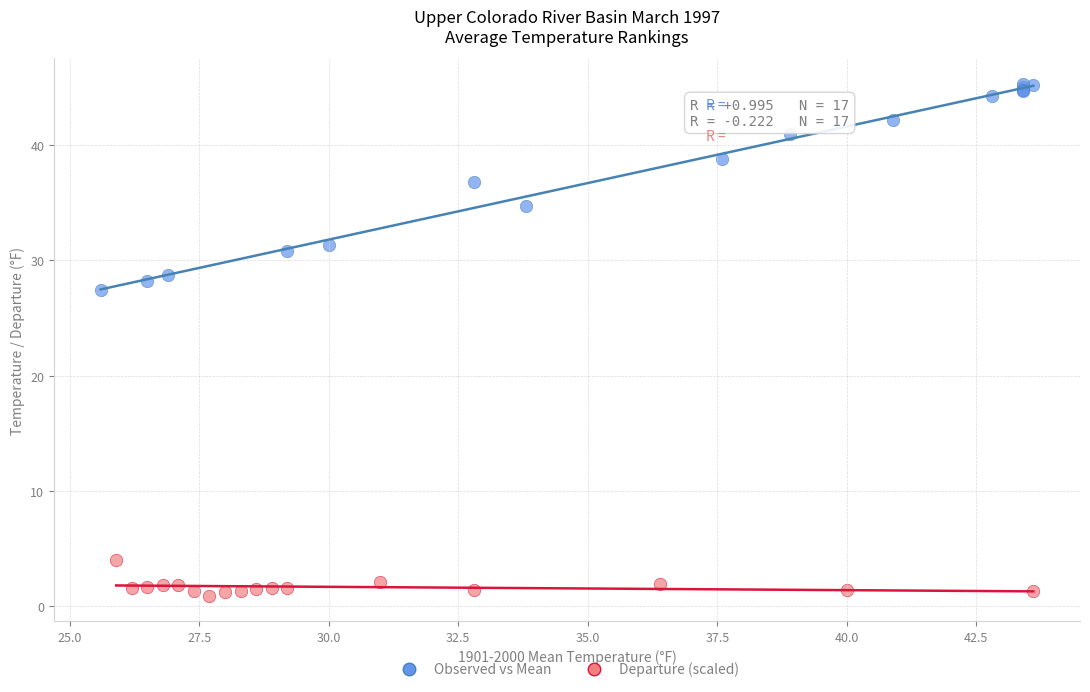

Which series contains the highest Y value?

Observed vs Mean